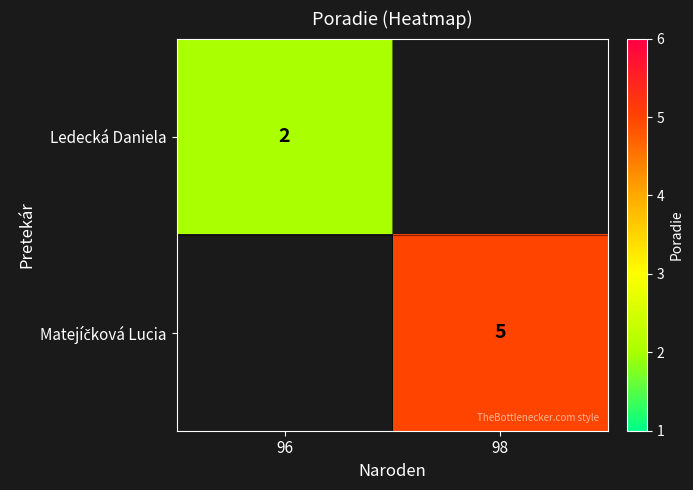

True or false: Ledecká Daniela has a value of 1 at 96.

False